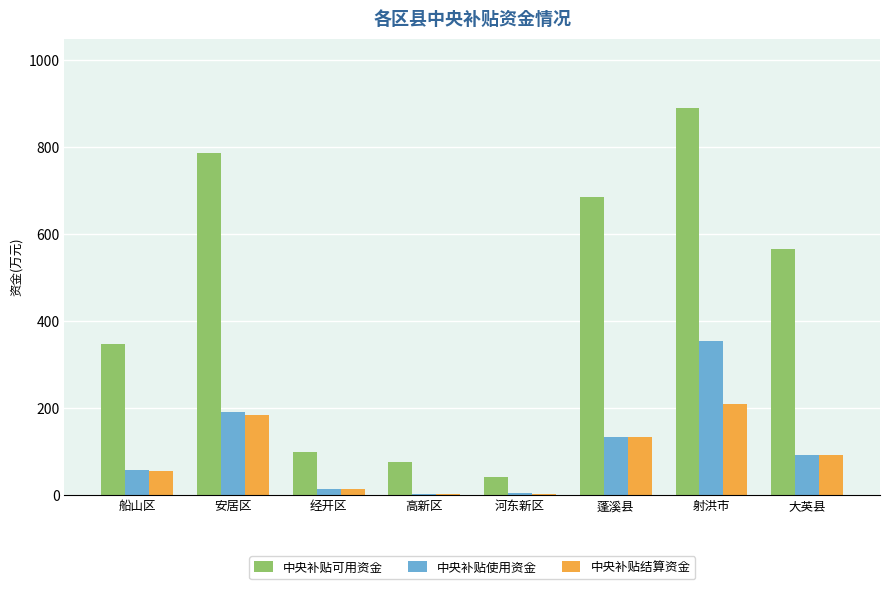

Is the value of 中央补贴结算资金 at 安居区 greater than the value of 中央补贴使用资金 at 高新区?

Yes